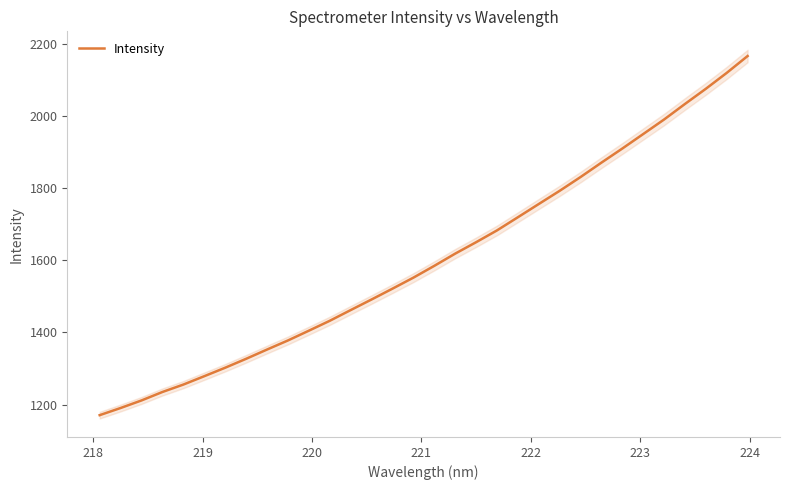

How many lines are shown in the chart?

1